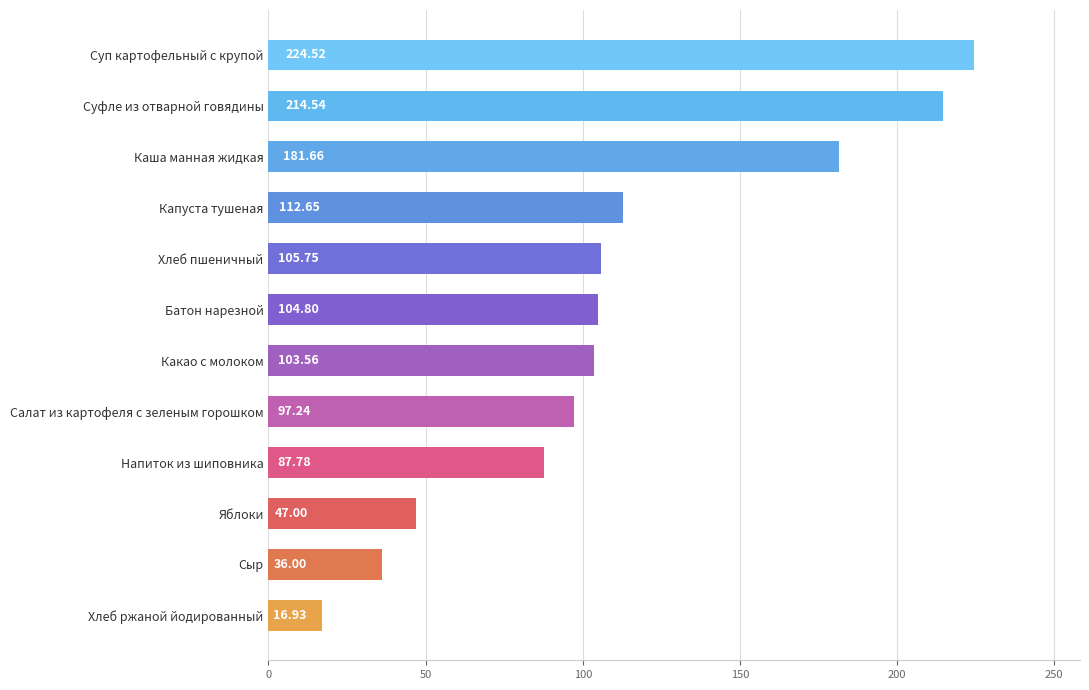

List the labels in order of value, largest first.

Суп картофельный с крупой, Суфле из отварной говядины, Каша манная жидкая, Капуста тушеная, Хлеб пшеничный, Батон нарезной, Какао с молоком, Салат из картофеля с зеленым горошком, Напиток из шиповника, Яблоки, Сыр, Хлеб ржаной йодированный